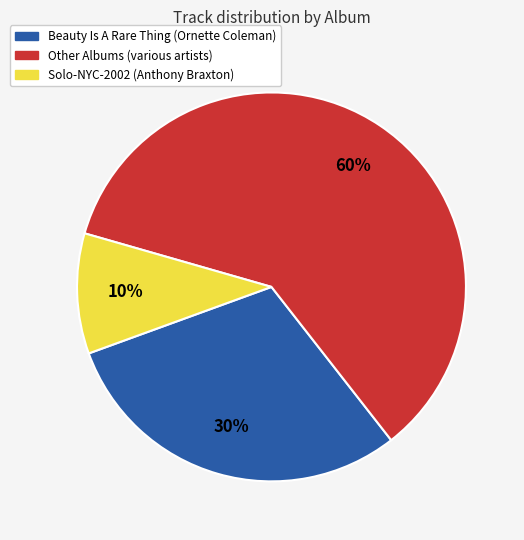

To the nearest percent, what is the difference between the largest and smallest slice percentages?

50%